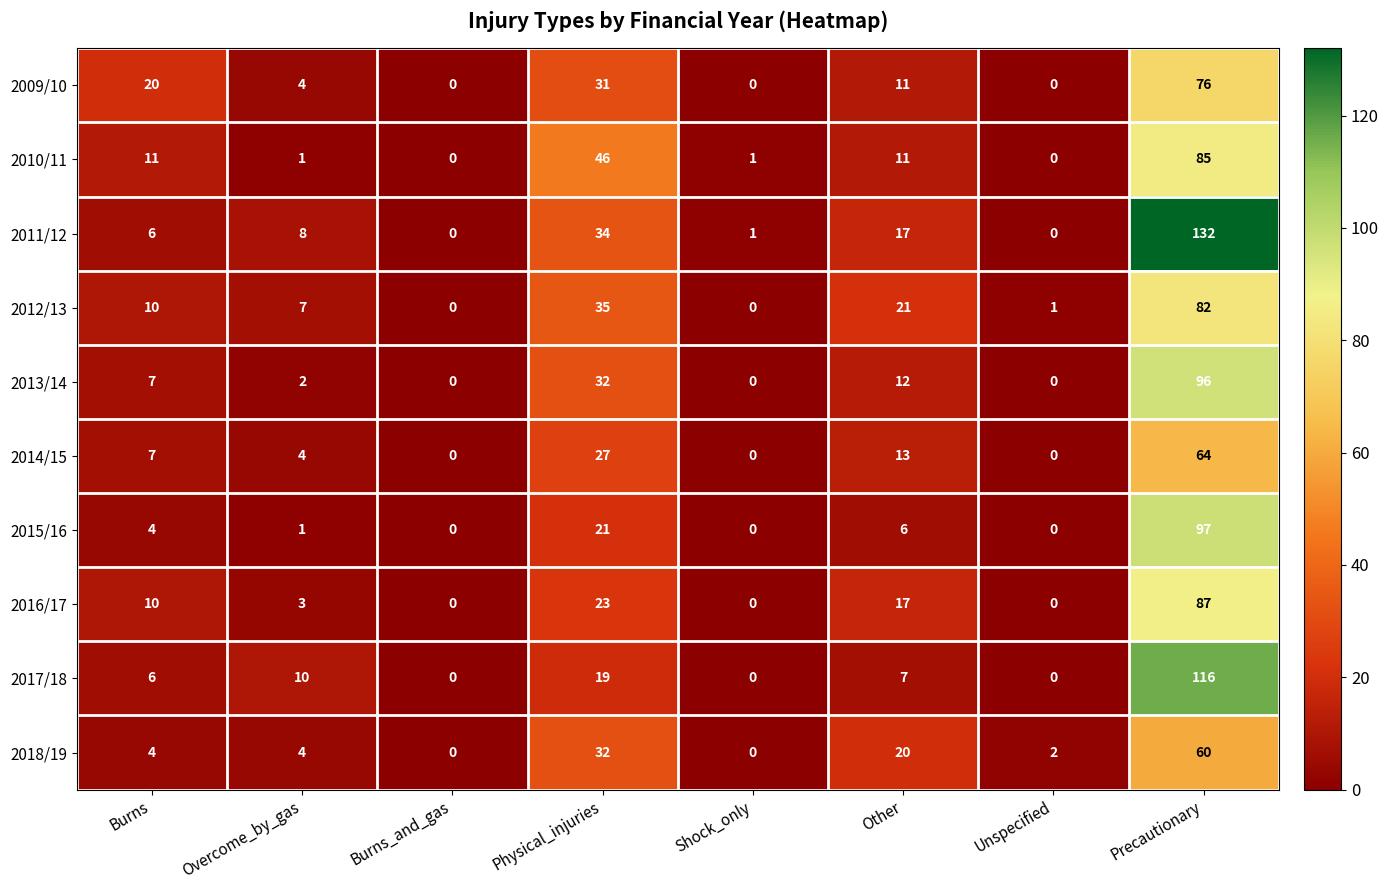

What is the approximate value of 2012/13 at Physical_injuries?

35